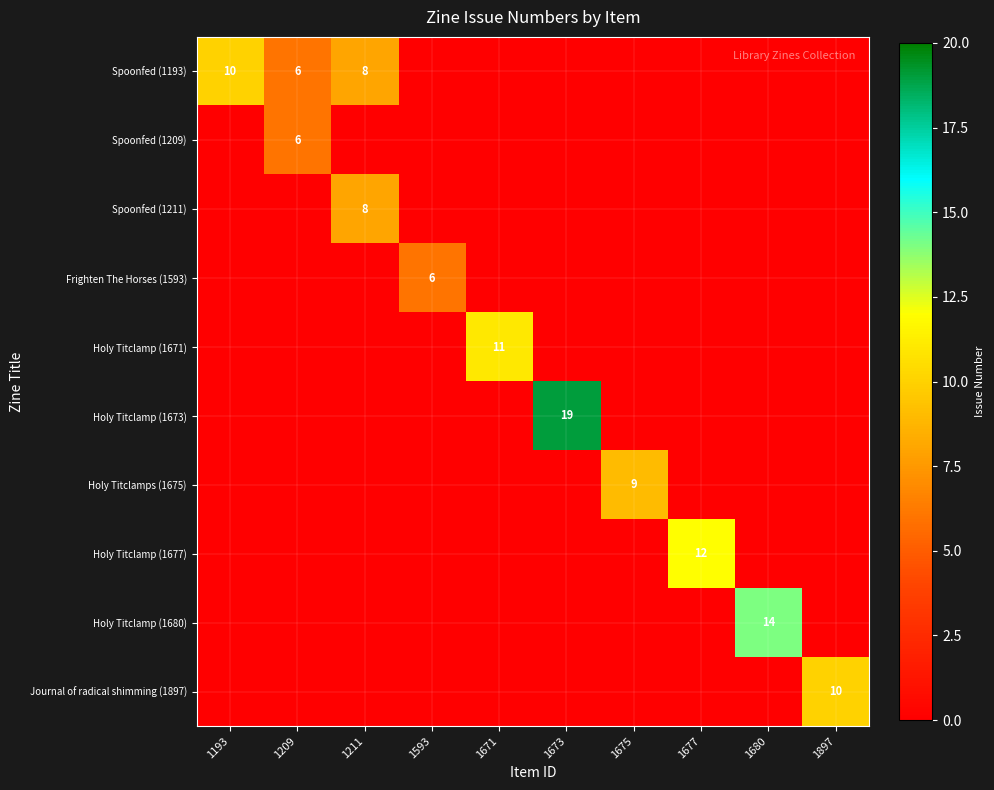

At how many categories does at least one series exceed 13?

2